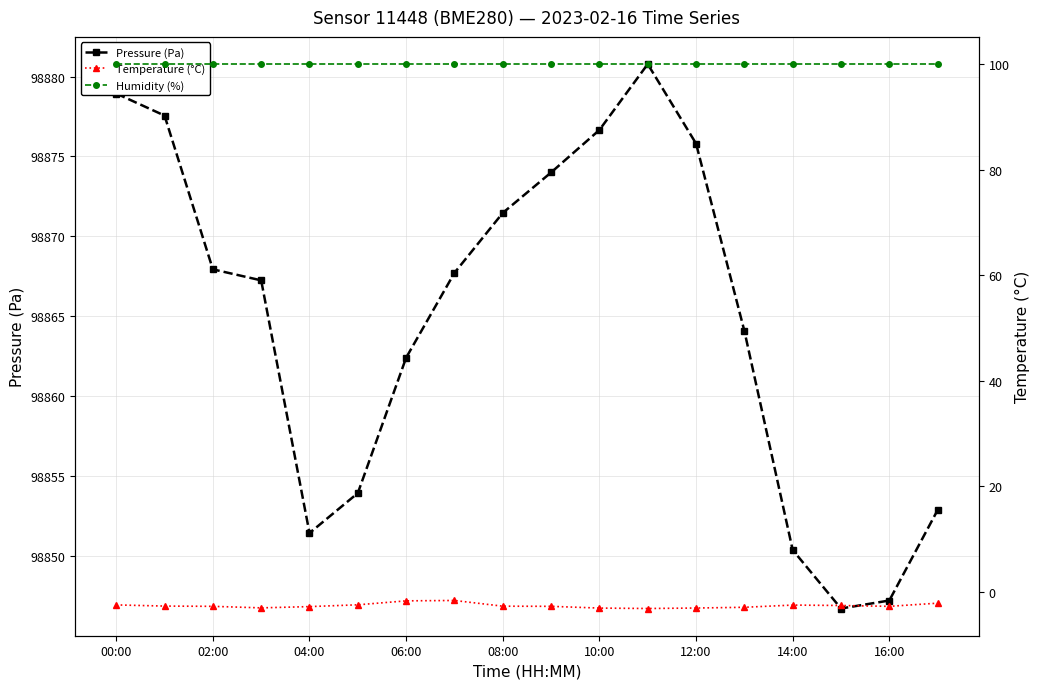

Where is Humidity (%) nearest to the value 100?

00:00